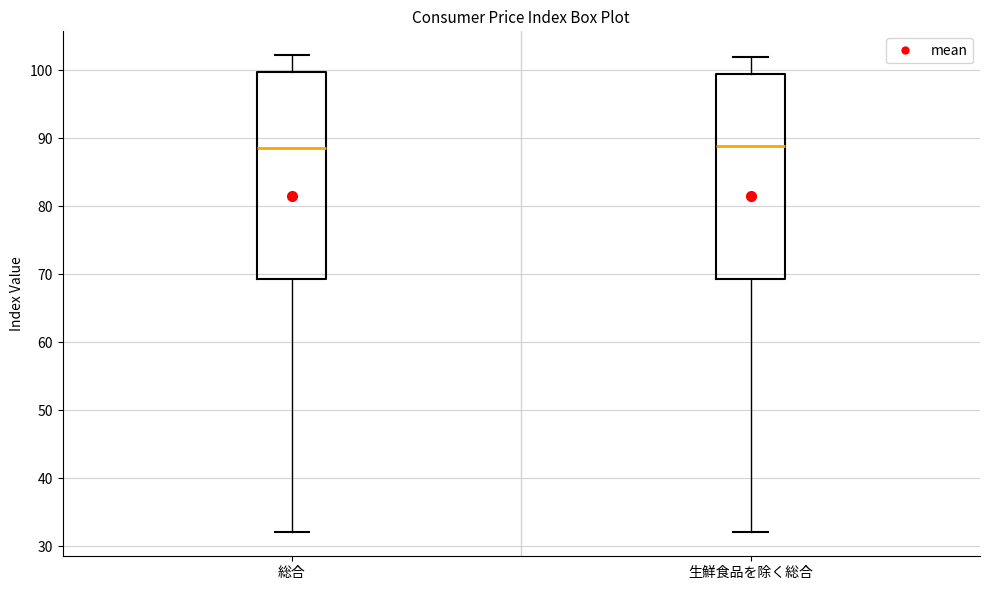

Reading left to right, read every box against the y-axis: the position of its median line, the range the box covers, and the ends of its whiskers. The values are not printed on the chart, so give them approximately, as read against the axis.

総合: median 89, box 69 to 100, whiskers 32 to 102
生鮮食品を除く総合: median 89, box 69 to 100, whiskers 32 to 102